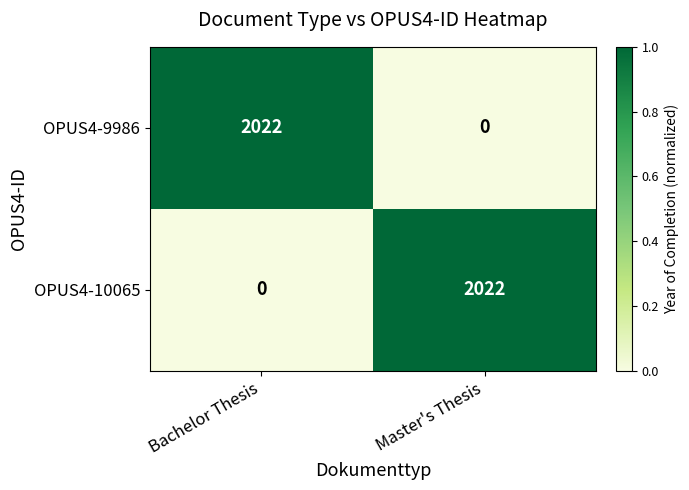

What is the total value across all series at Master's Thesis?

2022